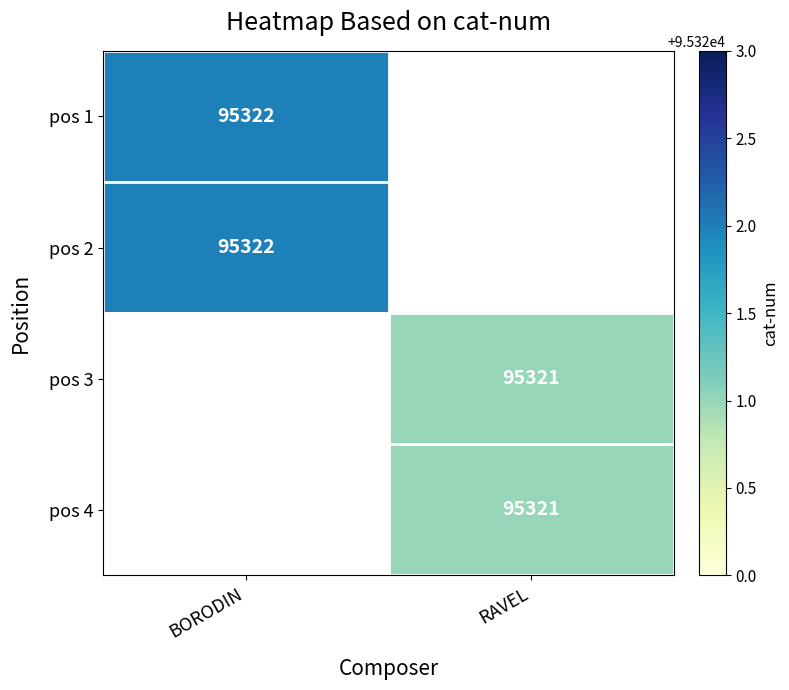

The pos 3 series shows 137636 at RAVEL. True or false?

False